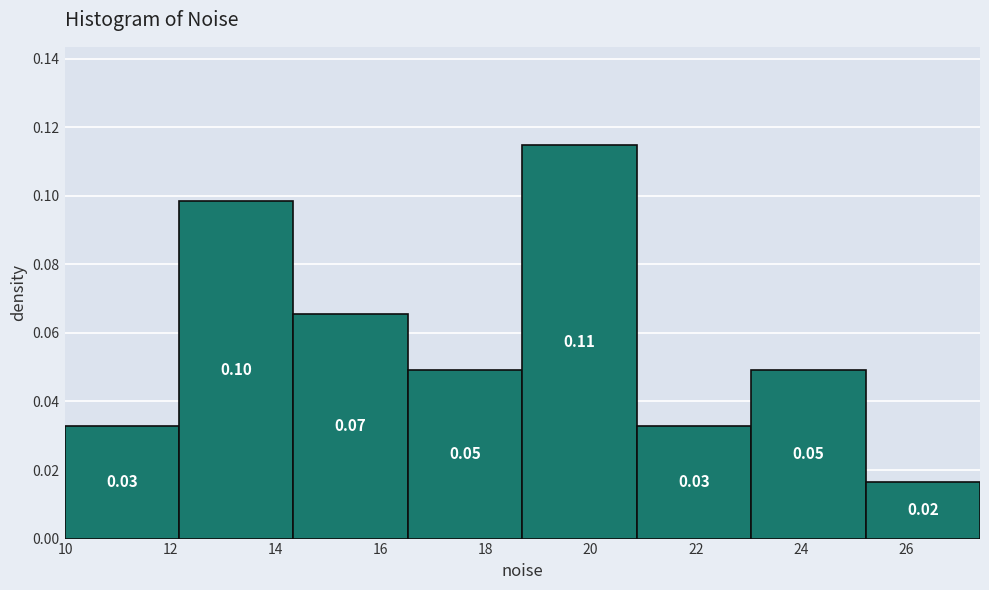

Which range on the x-axis has the tallest bar?

18.6 to 20.8